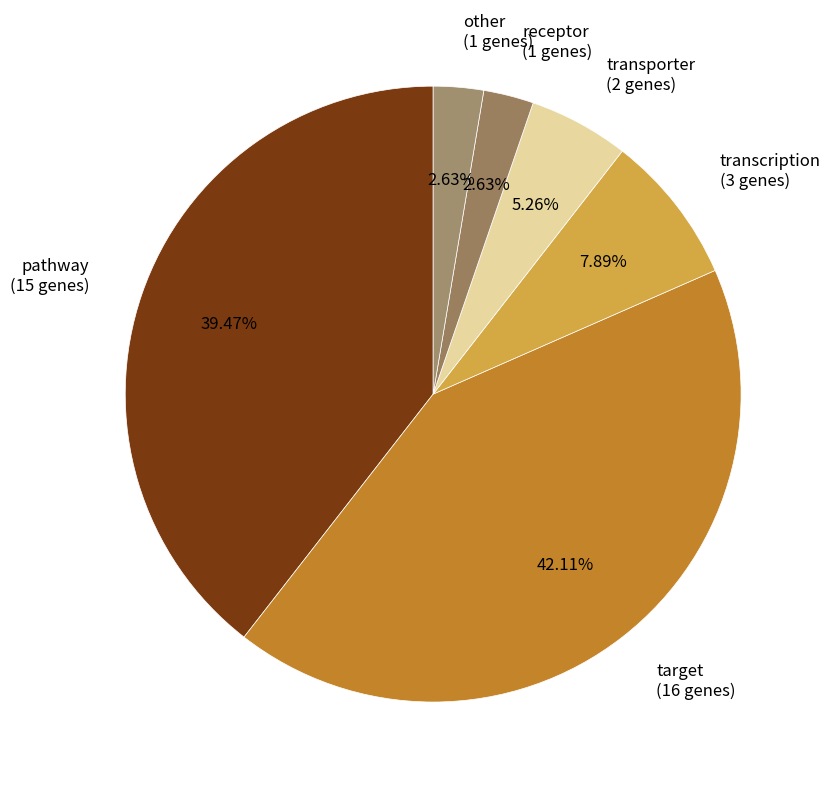

What percentage is NOT represented by pathway?

60.5%